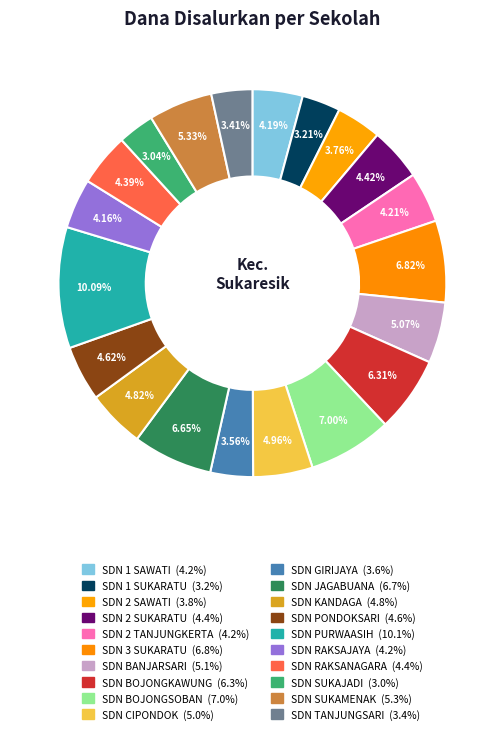

How many segments does this pie chart have?

20